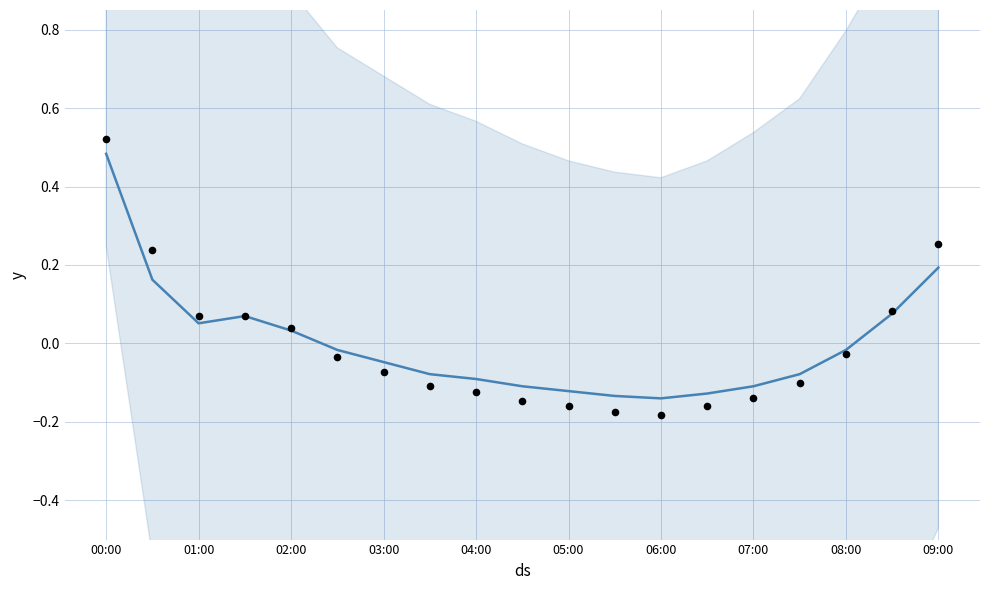

Which series reaches the minimum Y coordinate?

observations